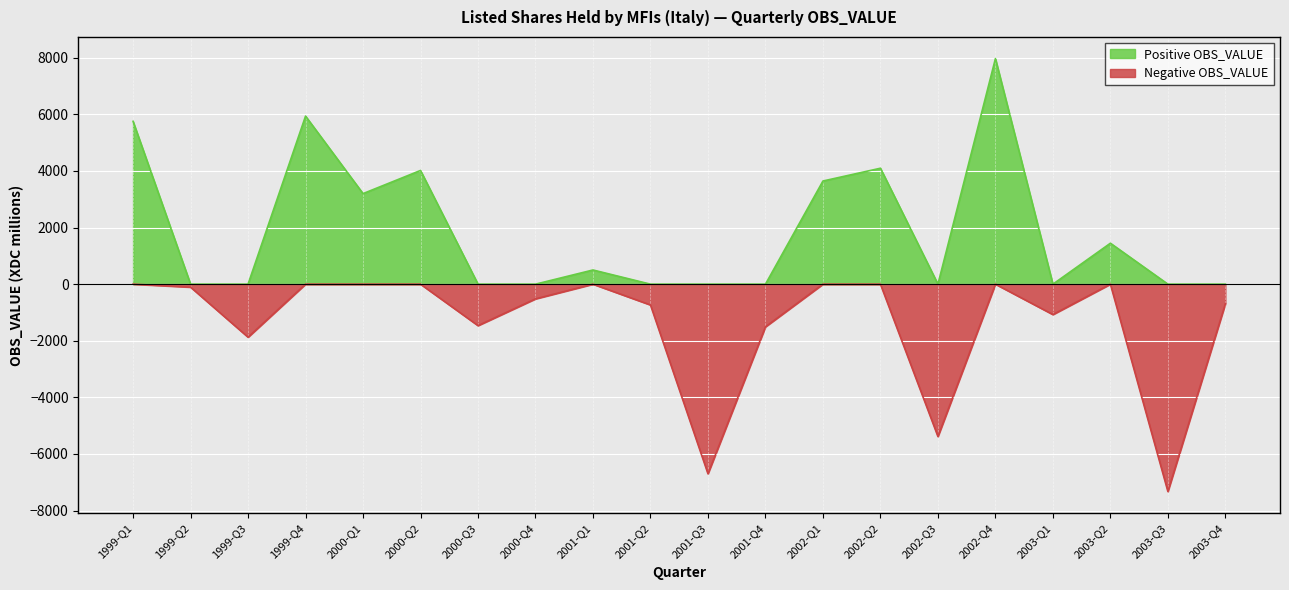

At which category does the chart reach its minimum across all series?

2003-Q3